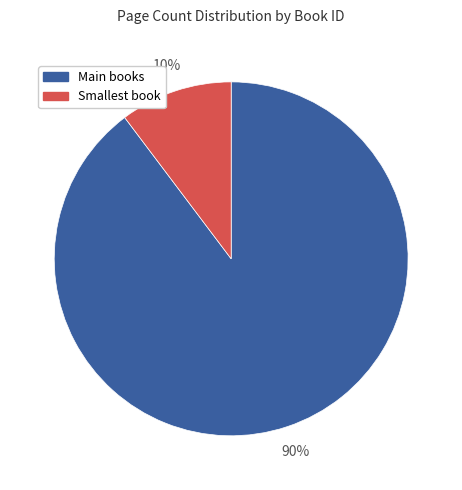

Is there any slice that represents more than half of the pie?

Yes